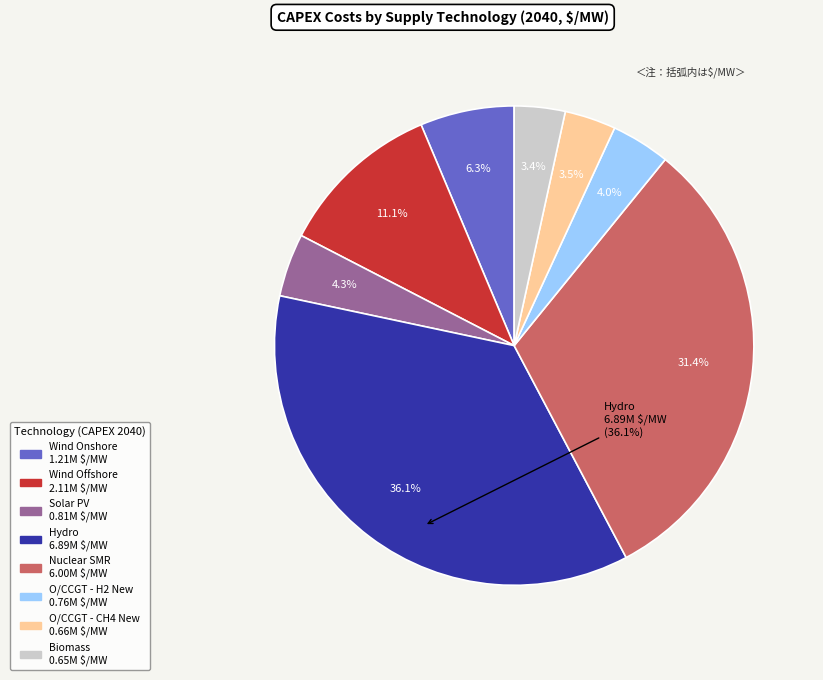

What percentage is NOT represented by Biomass?

96.6%